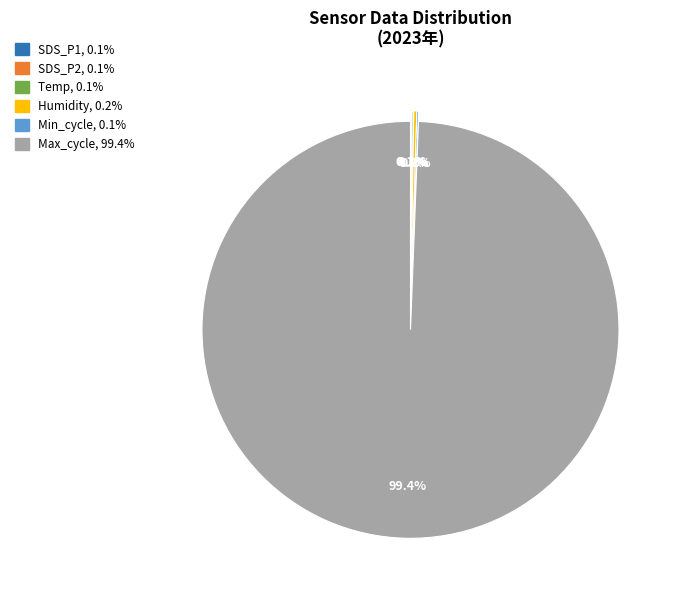

Is there a majority slice in this chart?

Yes